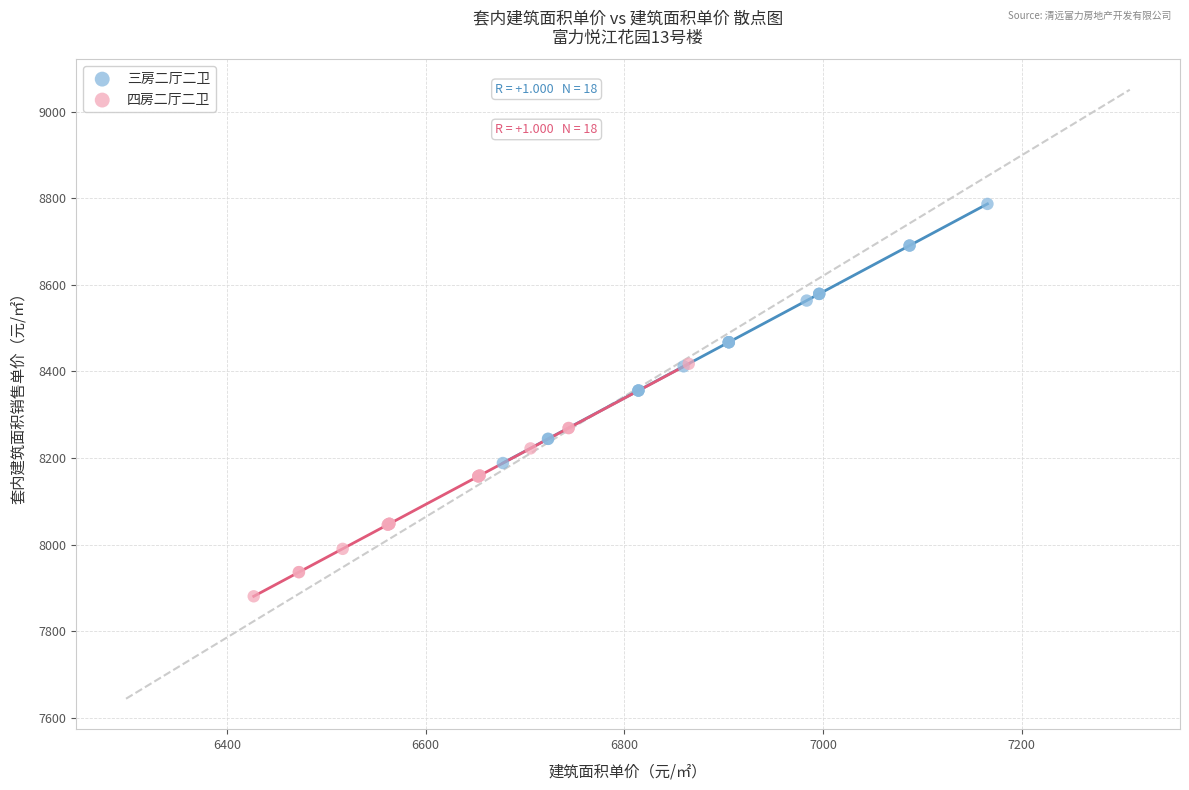

Which series has the largest Y range (max minus min)?

三房二厅二卫